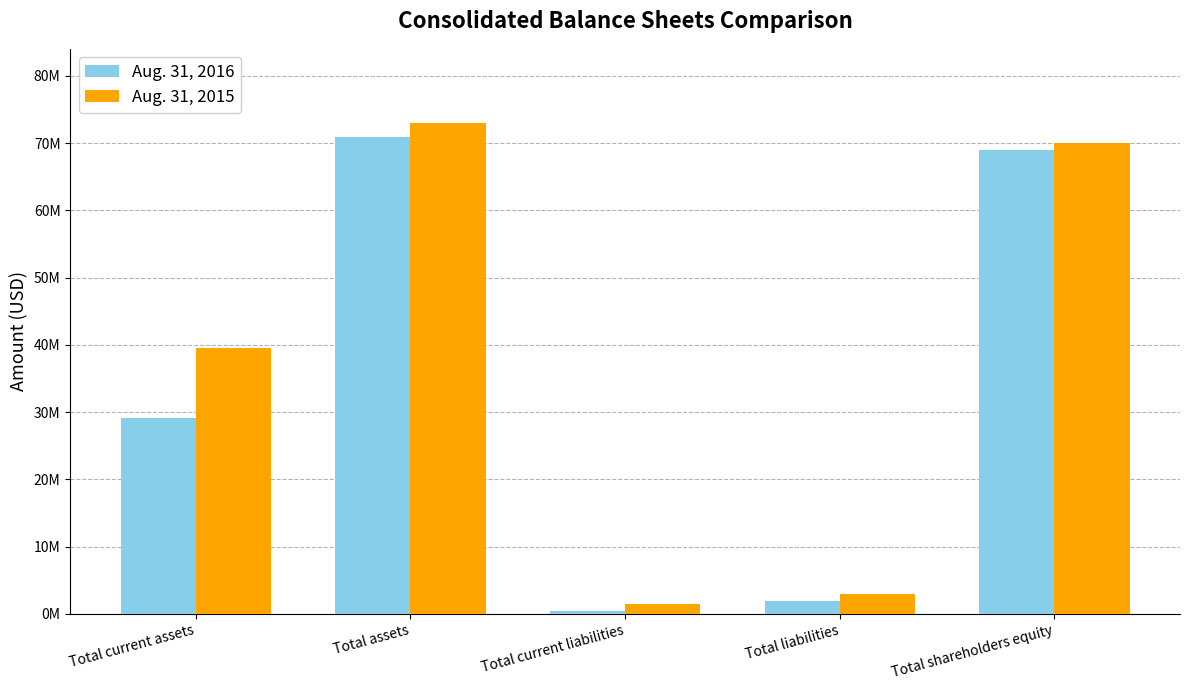

What is the difference between the second highest and second lowest values in the Aug. 31, 2015 series?

67110183